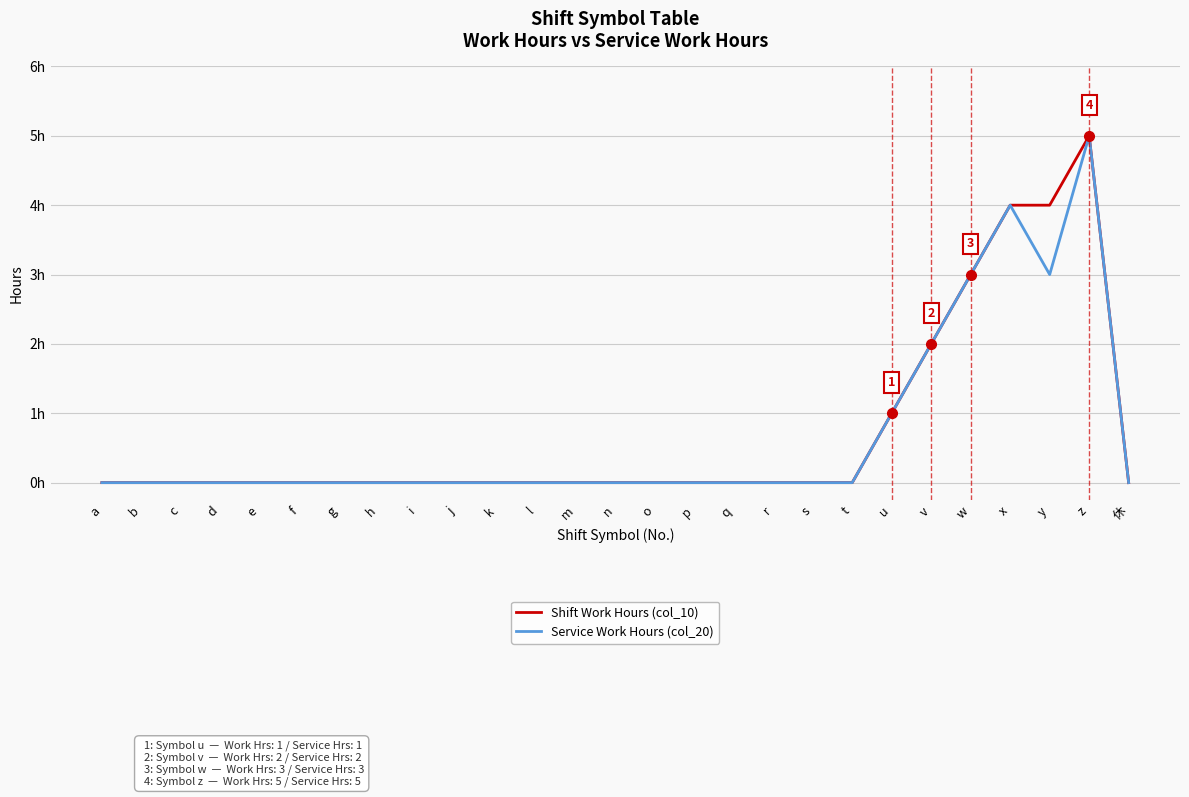

Between o and w, which series saw the biggest shift?

Shift Work Hours (col_10)